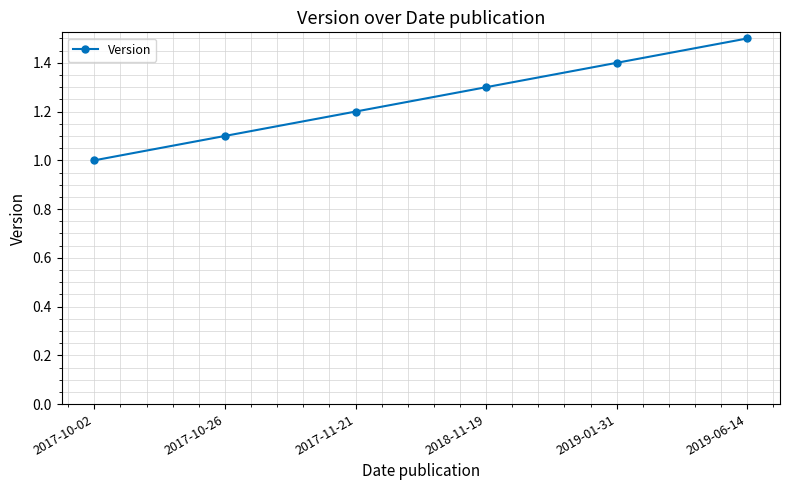

What is the label of the 3rd point from the left?

2017-11-21